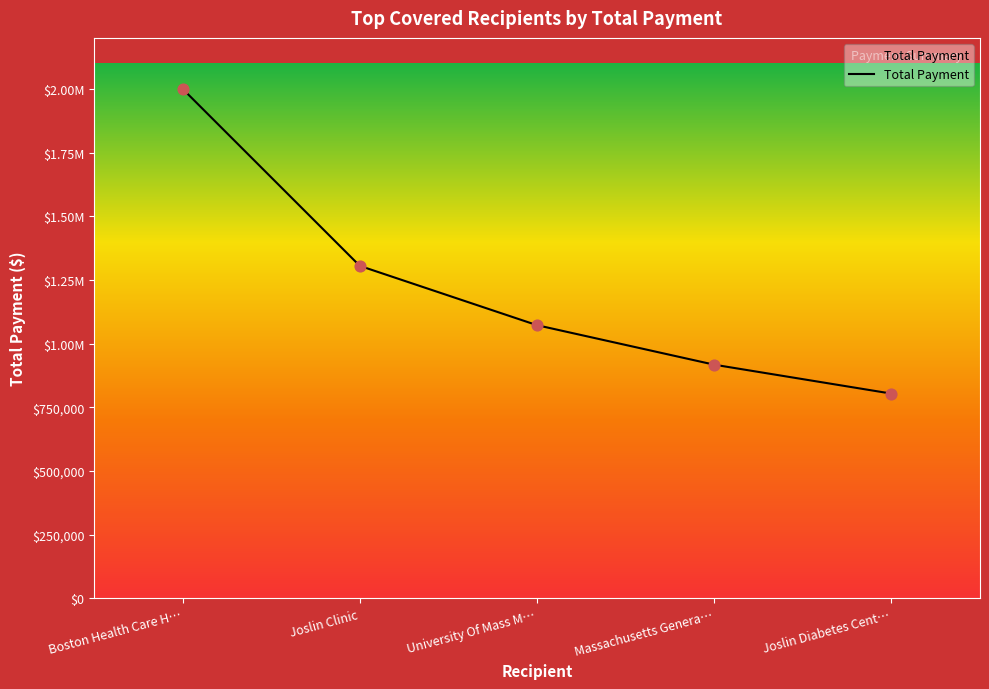

Between Joslin Clinic and University Of Mass M…, which is larger?

Joslin Clinic